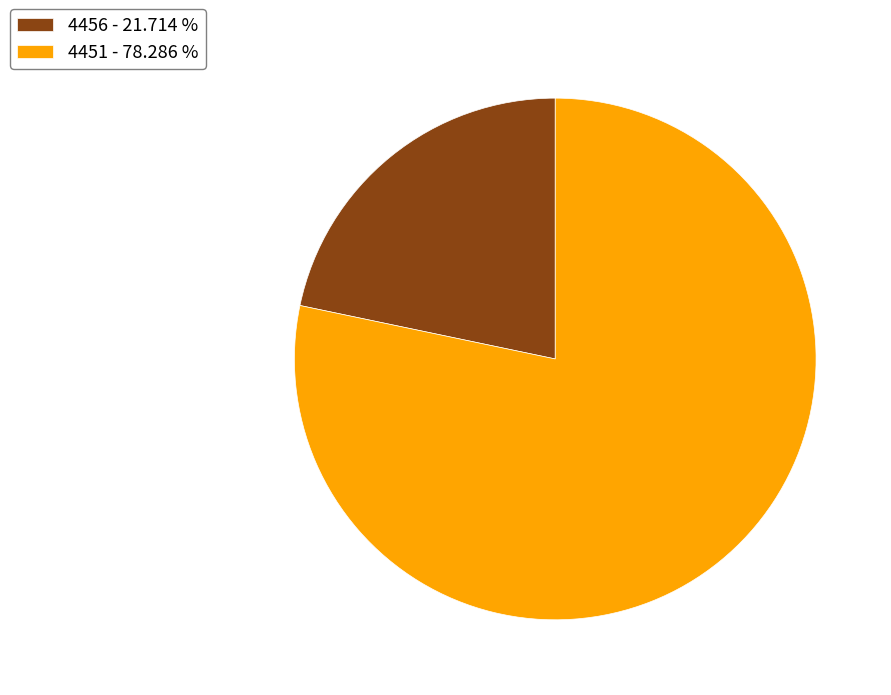

What is the ratio of the value at 4456 to the value at 4451?

0.3